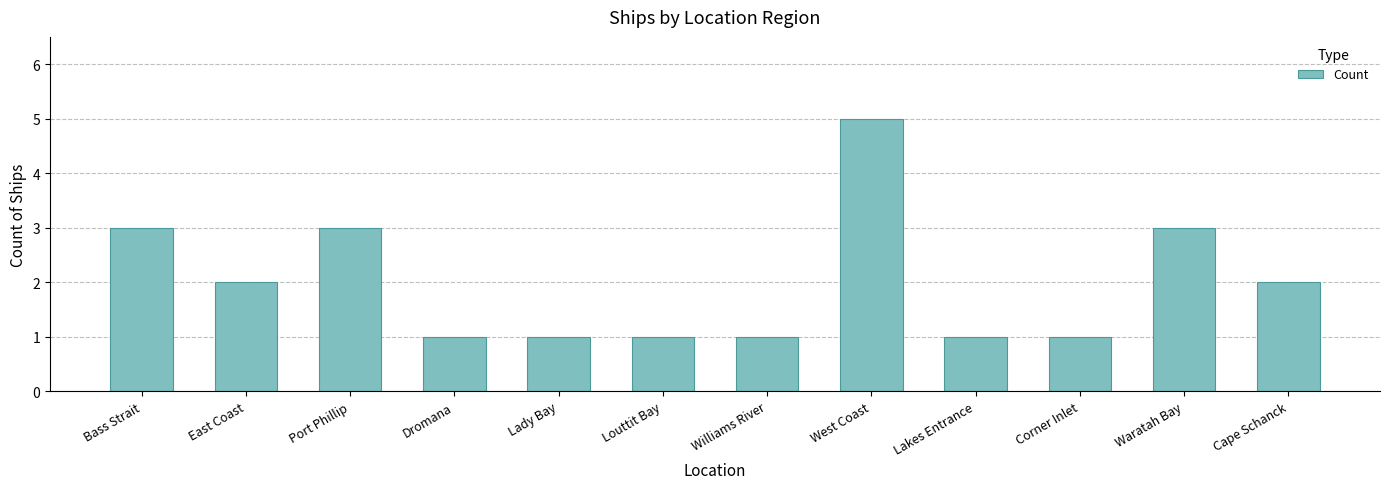

What is the label of the 11th bar from the right?

East Coast